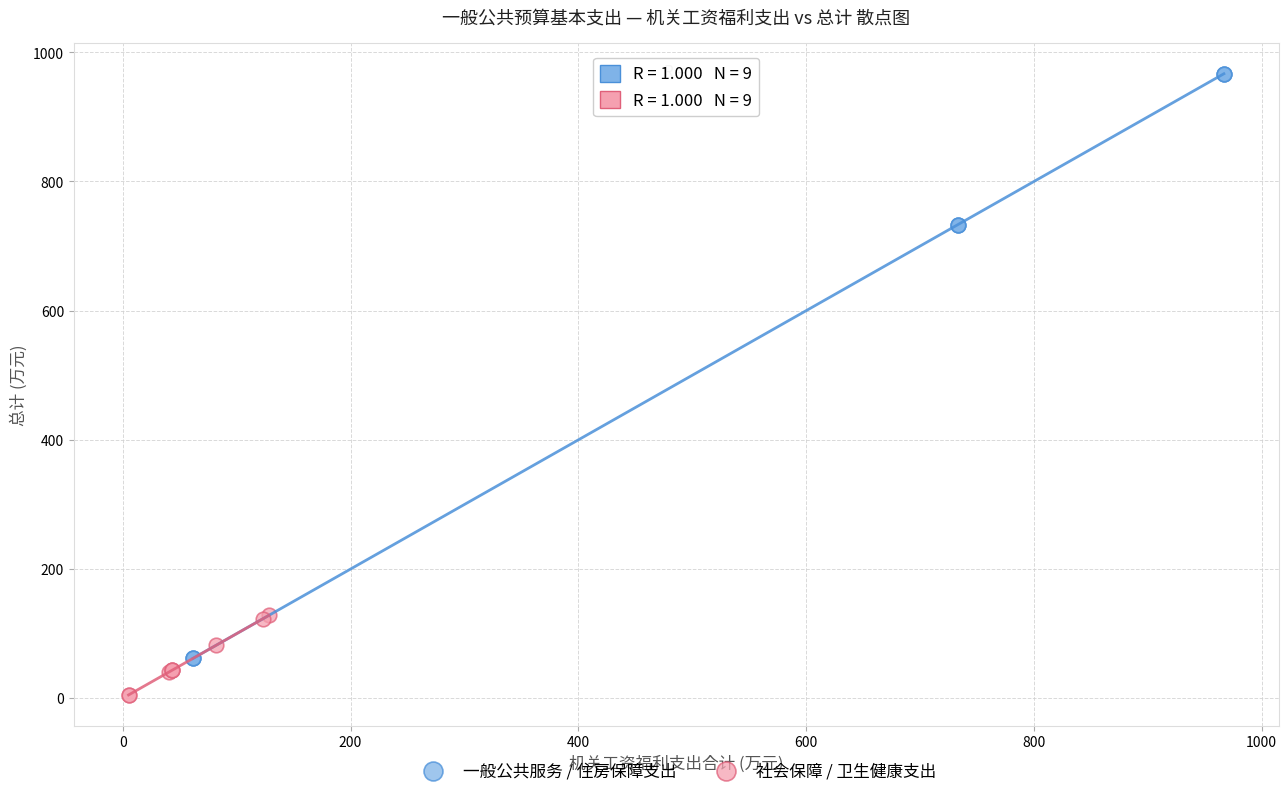

Which series has the largest Y range (max minus min)?

一般公共服务 / 住房保障支出